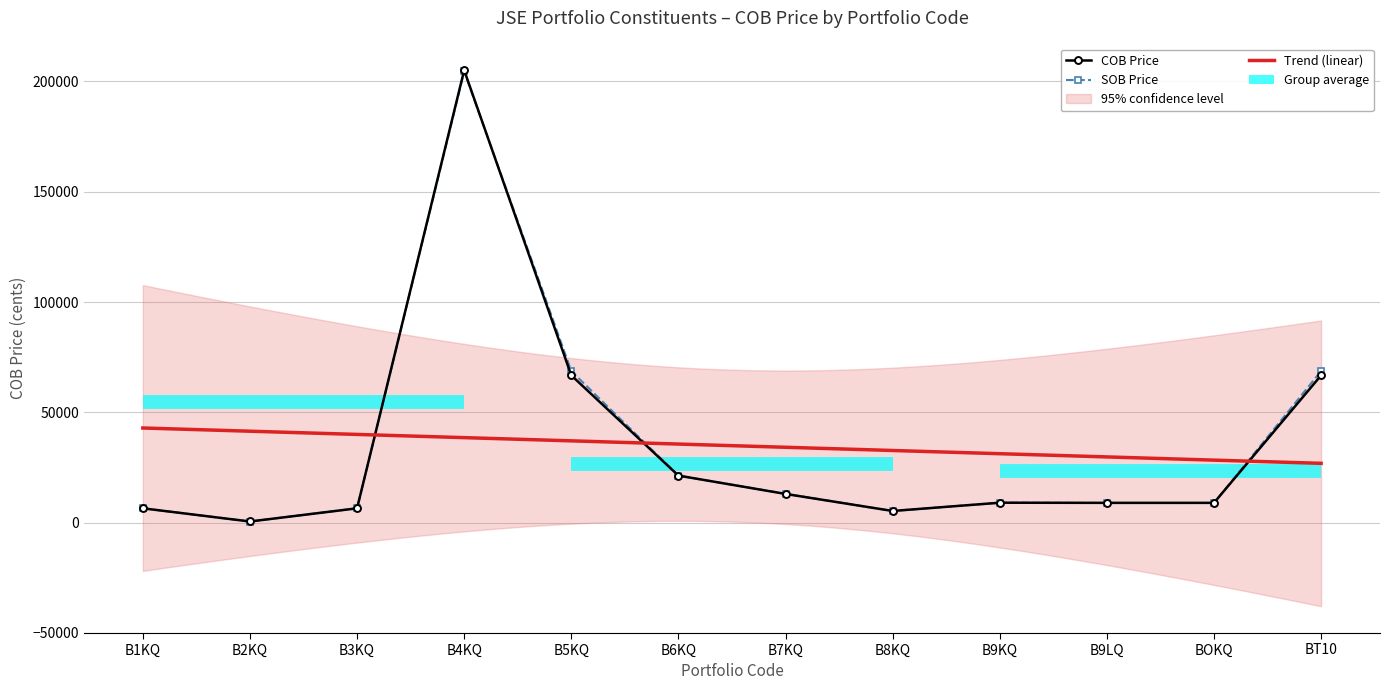

The SOB Price series shows 68711 at BT10. True or false?

True